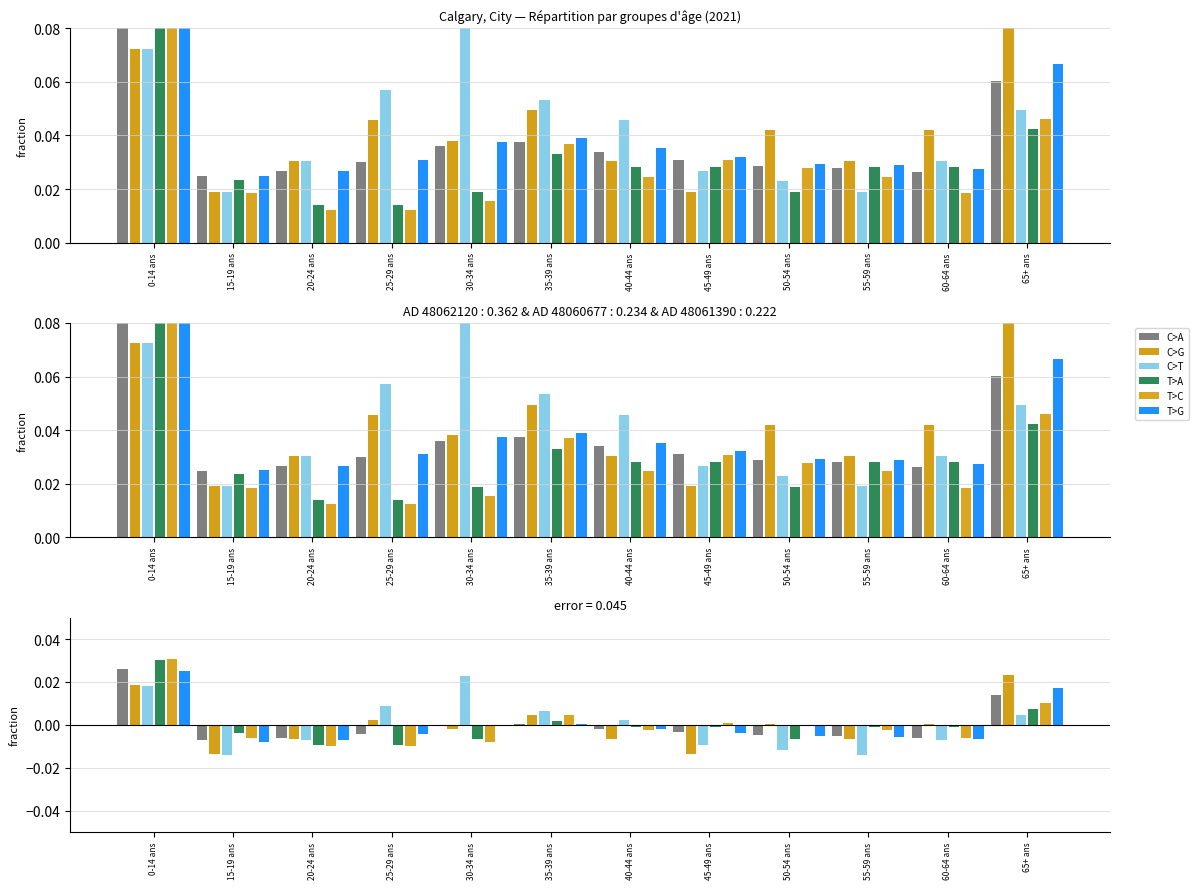

At which category does the chart reach its minimum across all series?

15-19 ans